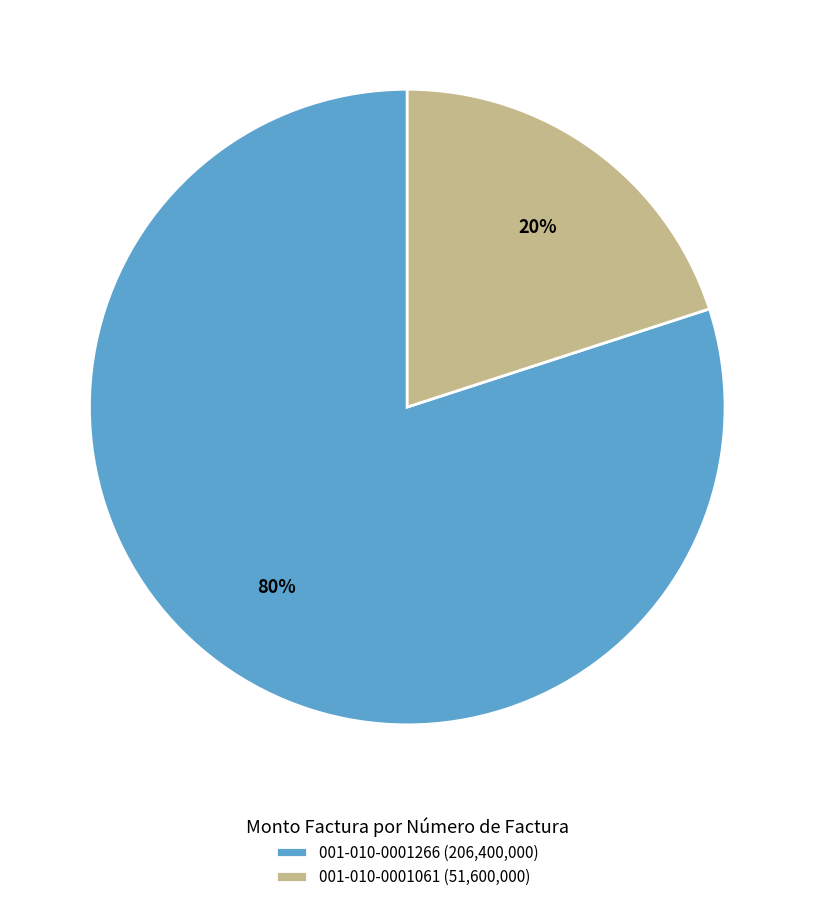

To the nearest percent, what portion does 001-010-0001266 represent?

80%